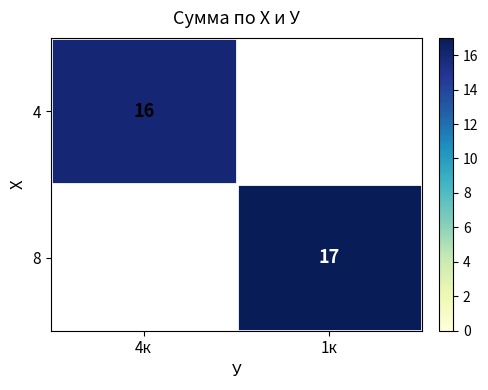

The value of 8 at 1к is 30. True or false?

False